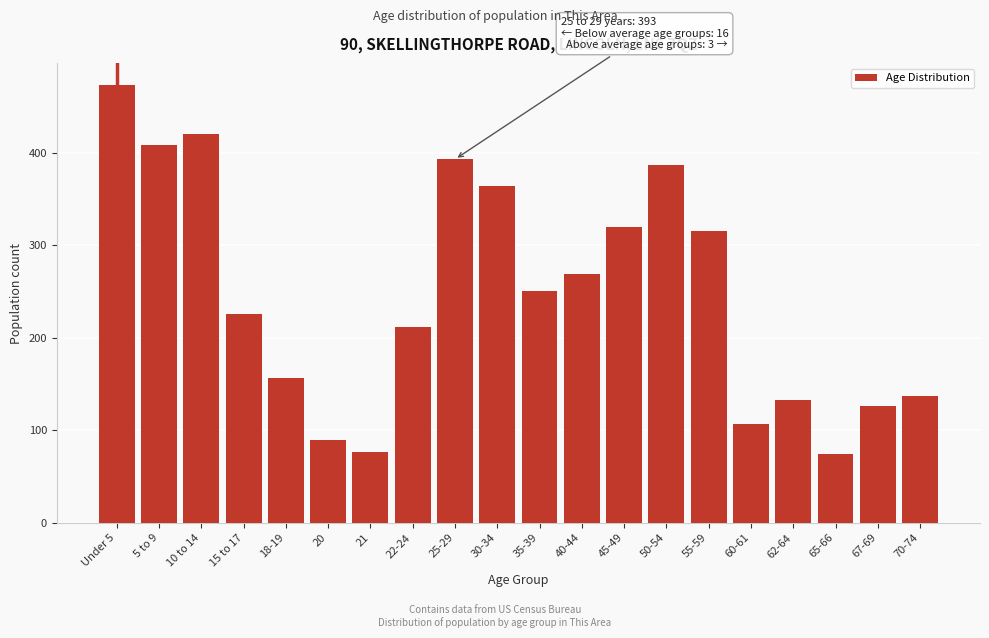

Reading right to left, transcribe all the data shown in this chart.

70-74=137	67-69=126	65-66=74	62-64=133	60-61=107	55-59=315	50-54=387	45-49=320	40-44=269	35-39=251	30-34=364	25-29=393	22-24=212	21=77	20=90	18-19=157	15 to 17=226	10 to 14=420	5 to 9=408	Under 5=473